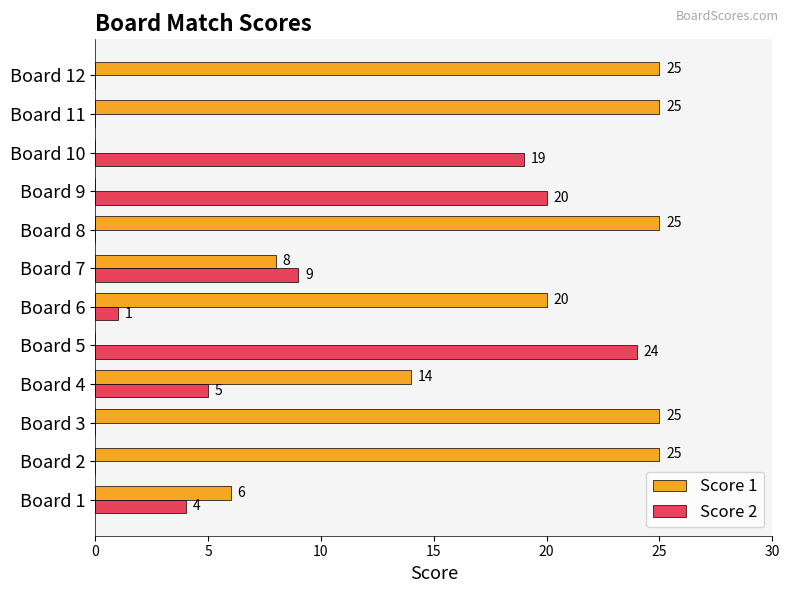

What are all the series names shown in the legend?

Score 1, Score 2